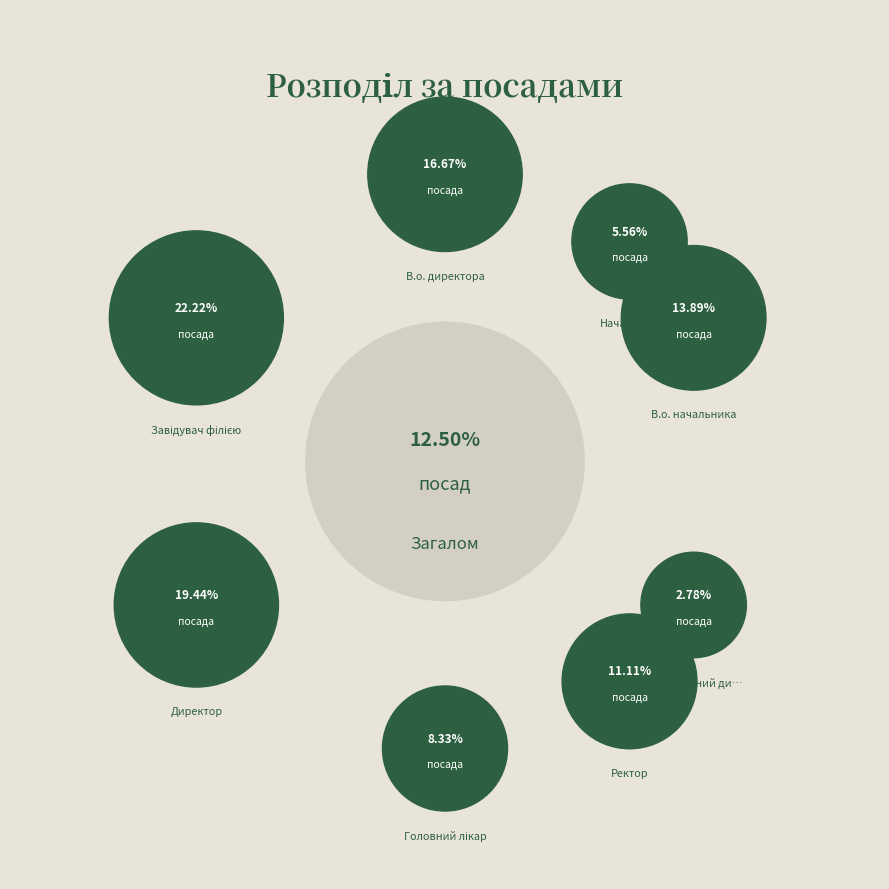

Which has a higher value, Головний лікар or Завідувач філією?

Завідувач філією